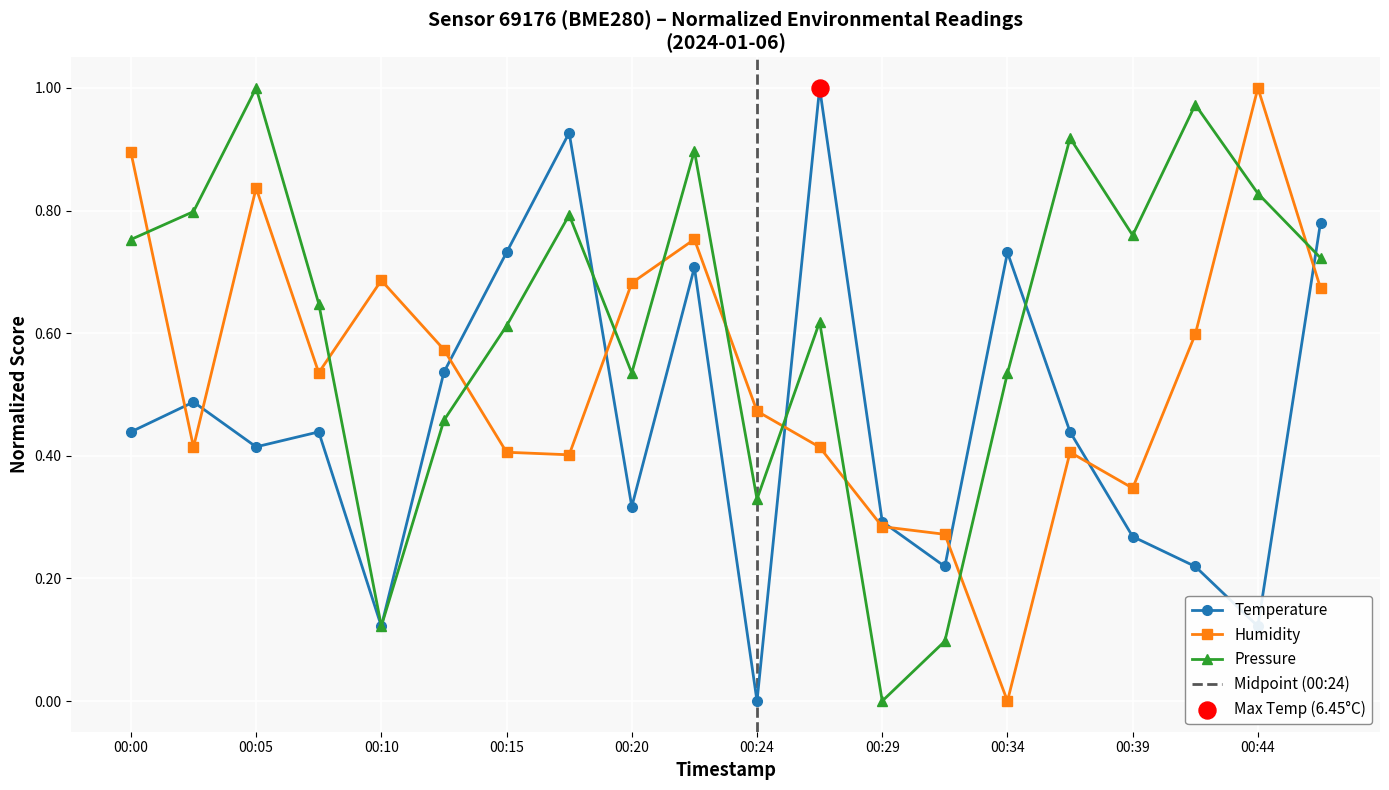

Which series has the largest total across all categories?

pressure_norm